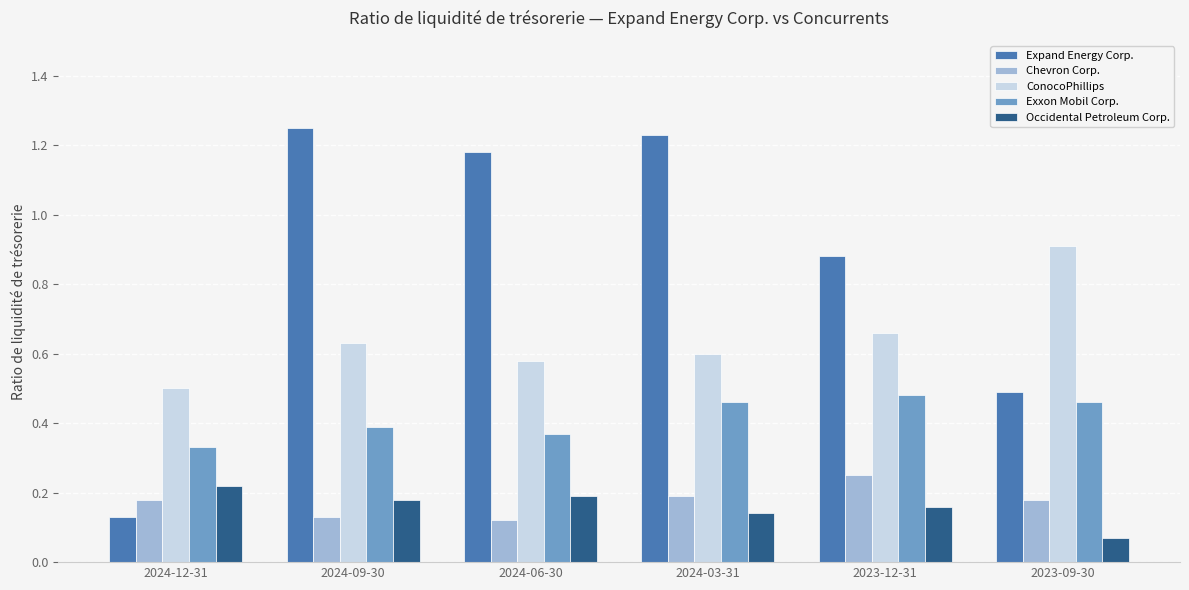

Where is Expand Energy Corp. nearest to the value 0?

2024-12-31